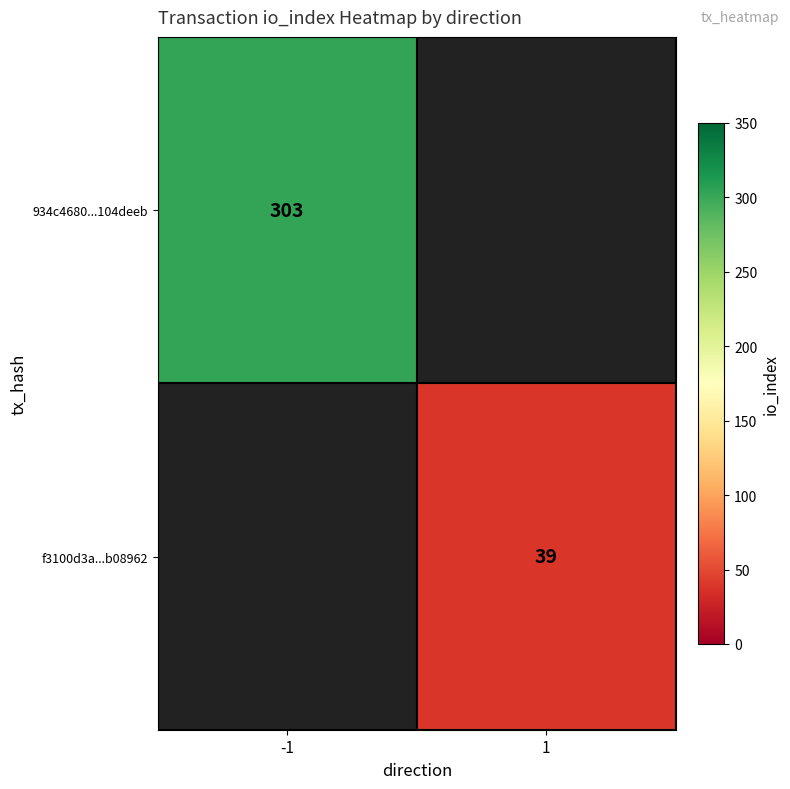

True or false: f3100d3a...b08962 has a value of 18 at 1.

False